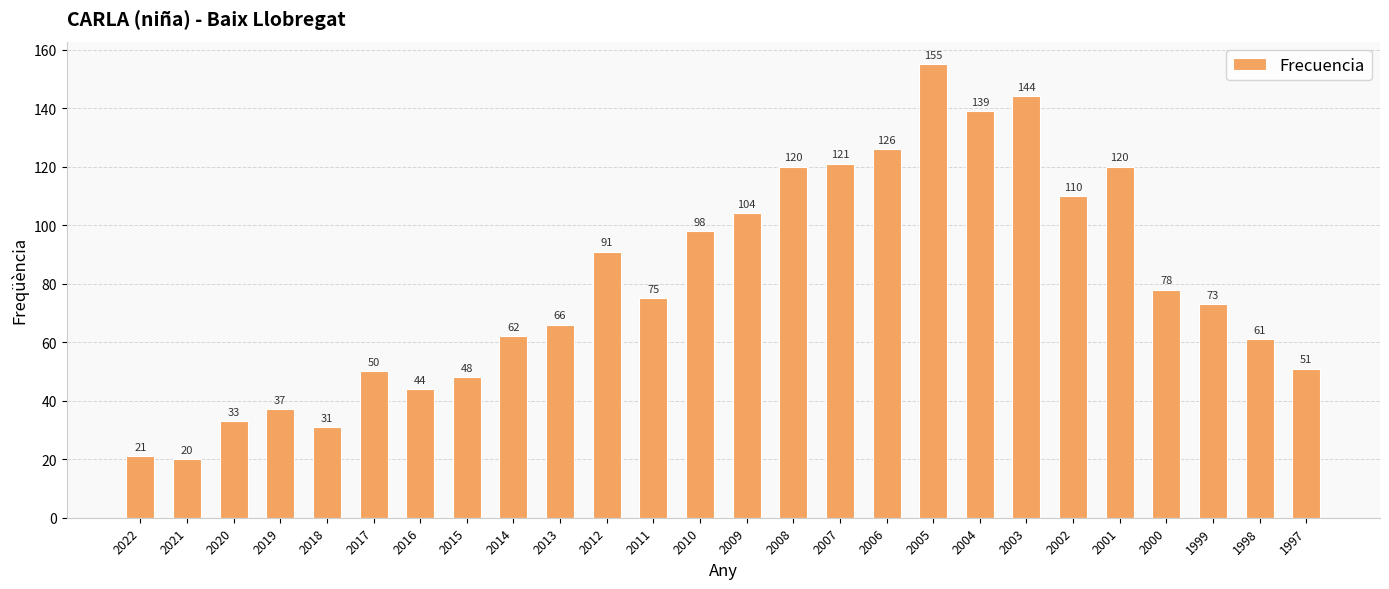

What is the sum of all values?

2078